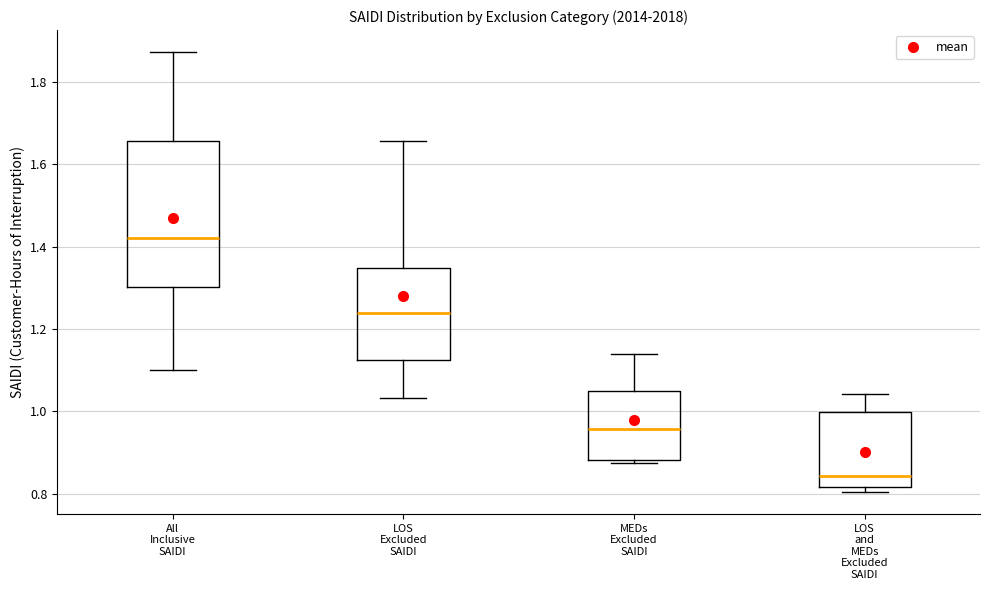

Reading left to right, read every box against the y-axis: the position of its median line, the range the box covers, and the ends of its whiskers. The values are not printed on the chart, so give them approximately, as read against the axis.

All Inclusive SAIDI: median 1.42, box 1.30 to 1.66, whiskers 1.10 to 1.88
LOS Excluded SAIDI: median 1.24, box 1.12 to 1.34, whiskers 1.04 to 1.66
MEDs Excluded SAIDI: median 0.96, box 0.88 to 1.04, whiskers 0.88 (just below the box's lower edge) to 1.14
LOS and MEDs Excluded SAIDI: median 0.84, box 0.82 to 1.00, whiskers 0.80 to 1.04